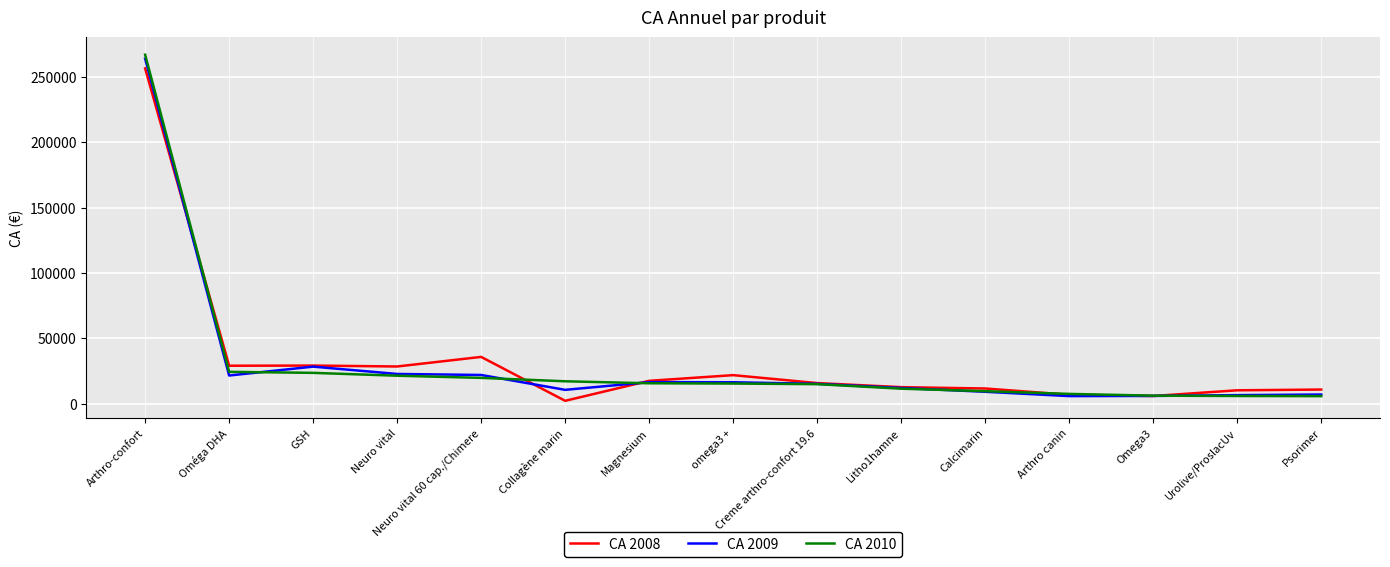

True or false: CA 2009 has a value of 15203.0 at Creme arthro-confort 19.6.

True